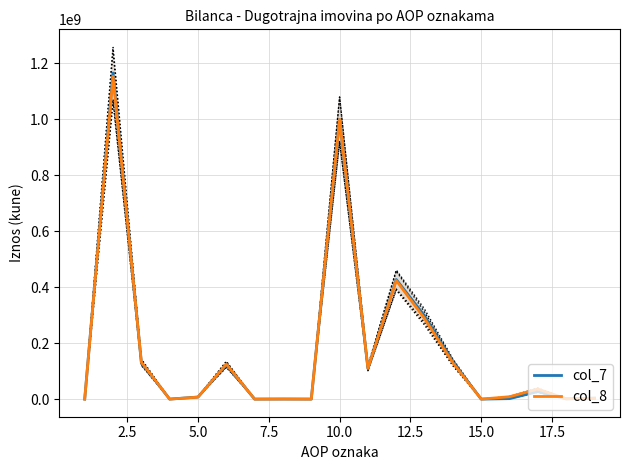

Rank the series at 15.0 from highest to lowest value.

col_7, col_8